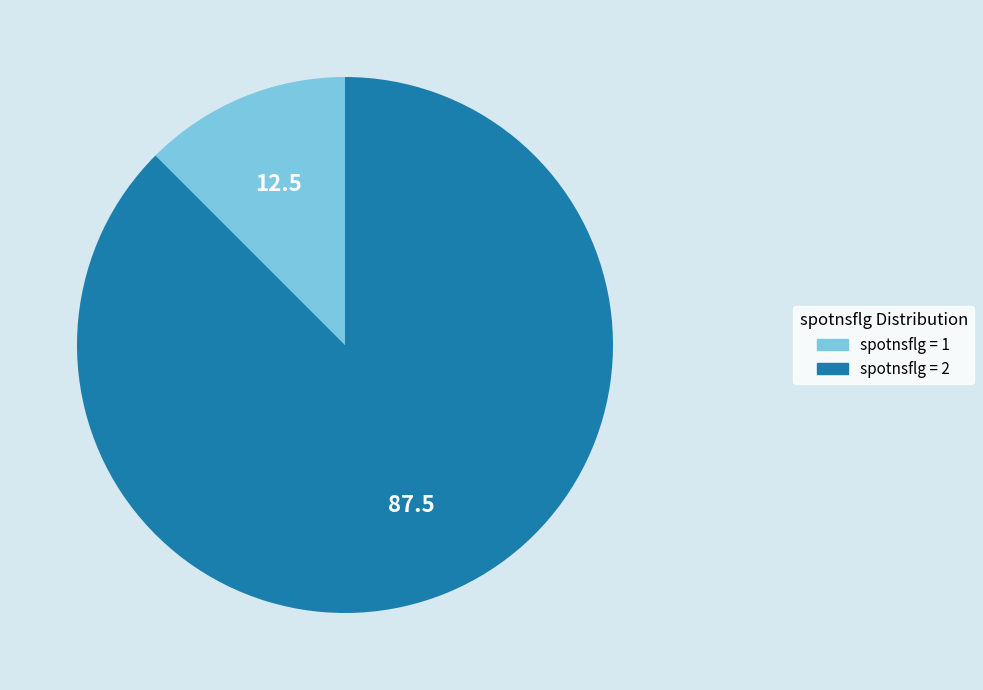

Does any single category account for the majority?

Yes